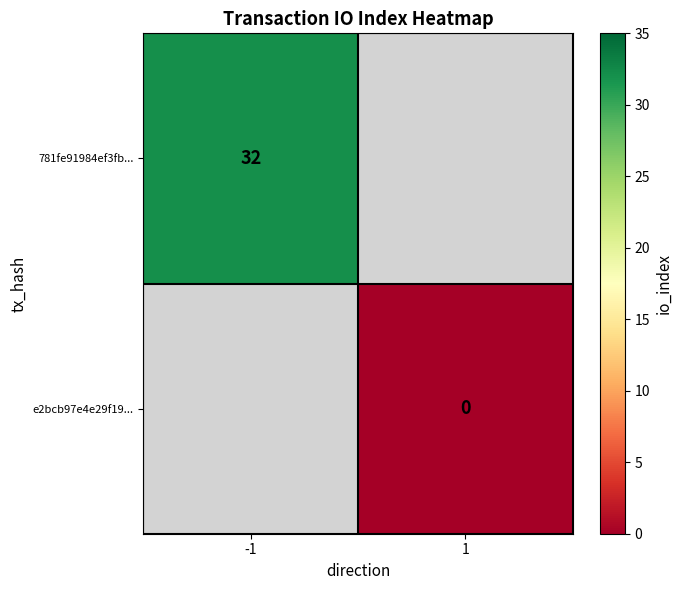

Is it true that 781fe91984ef3fb... equals 50 at -1?

False